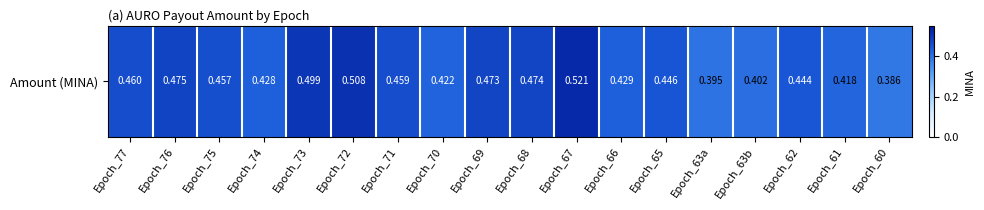

What is the approximate value at Epoch_76?

0.5